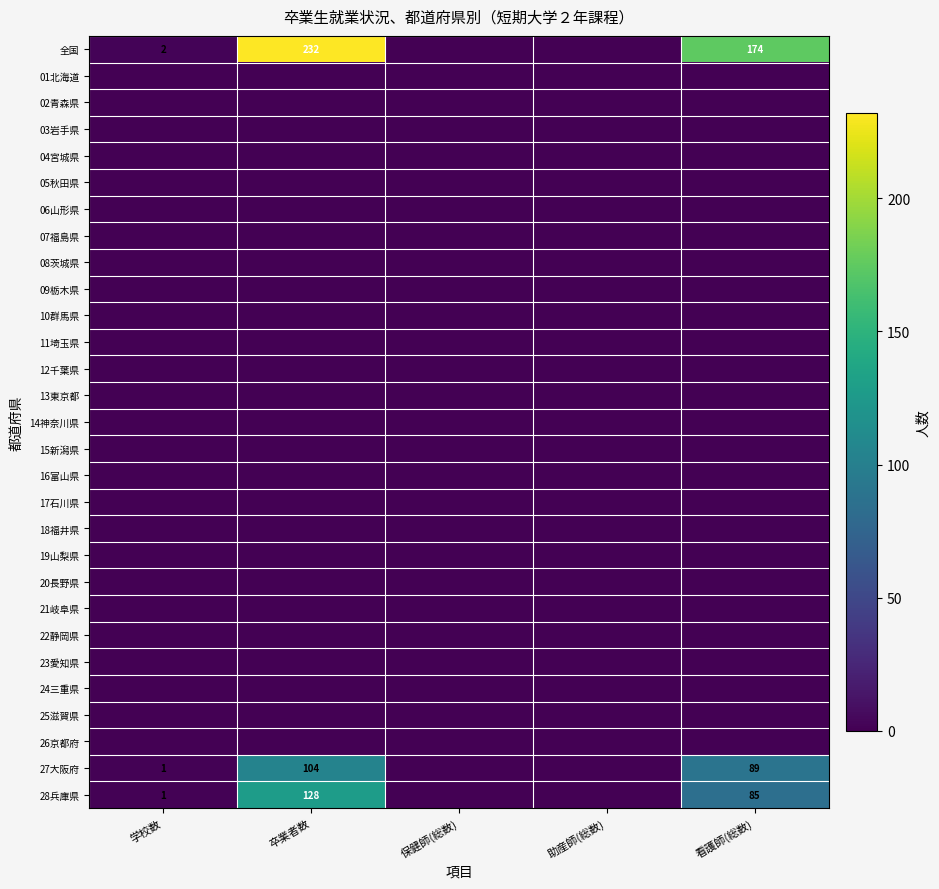

What is the greatest value displayed?

232